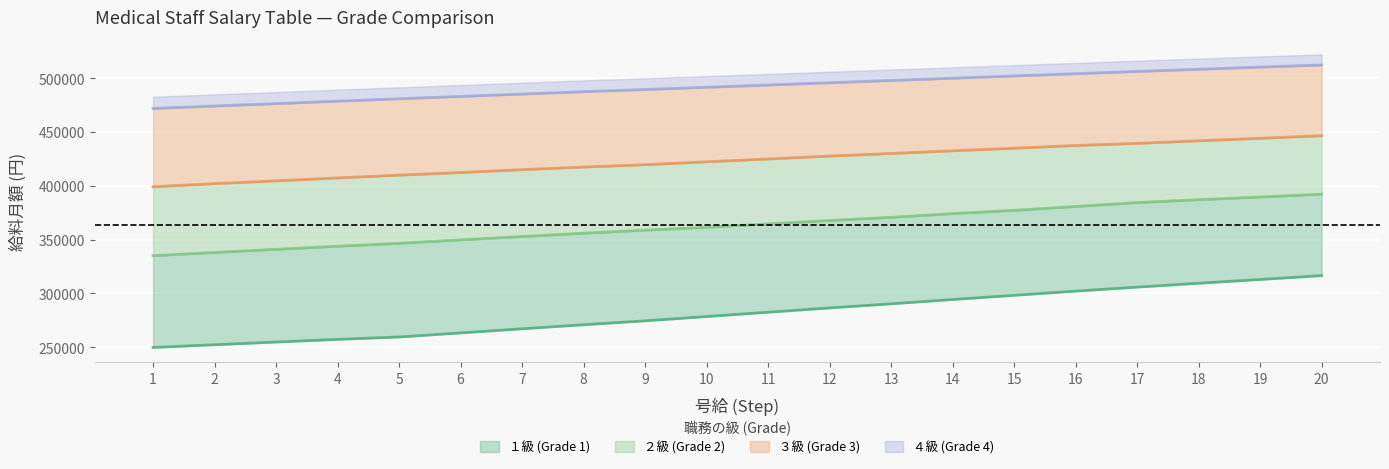

Reading left to right, transcribe all the data shown in this chart.

1_grade: 249900	252400	254900	257400	259600	263400	267200	271000	274600	278600	282600	286600	290400	294400	298300	302200	305900	309500	313000	316600
2_grade: 335100	338100	341000	343900	346600	349800	352900	356000	358800	361500	364600	367800	370700	374200	377200	380800	384400	387100	389600	392200
3_grade: 399100	402000	404600	407300	409900	412300	415000	417400	419600	422300	424900	427600	430000	432500	434900	437400	439400	441800	444100	446500
4_grade: 471800	474100	476300	478600	480800	483000	485200	487400	489400	491500	493600	495700	497800	499900	502000	504100	506200	508200	510200	512200